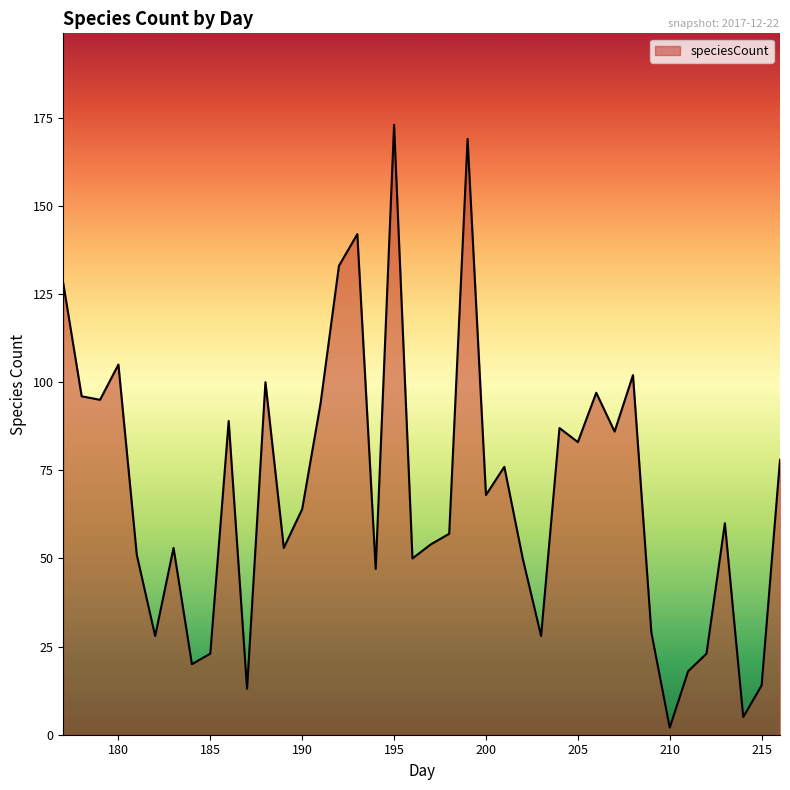

True or false: there are more than 0 points higher than both neighbors.

True